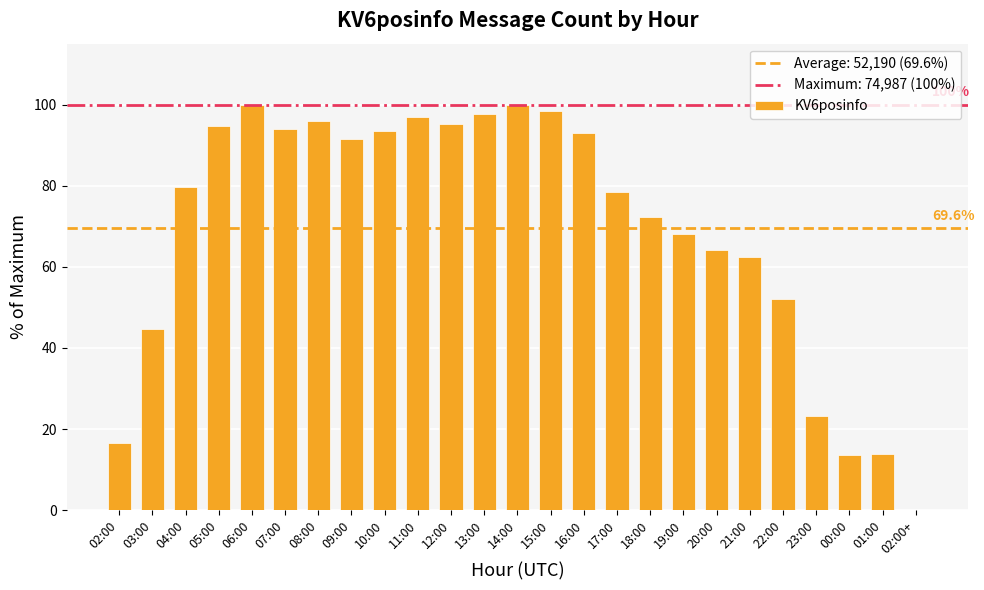

Read the value at 14:00.

99.9